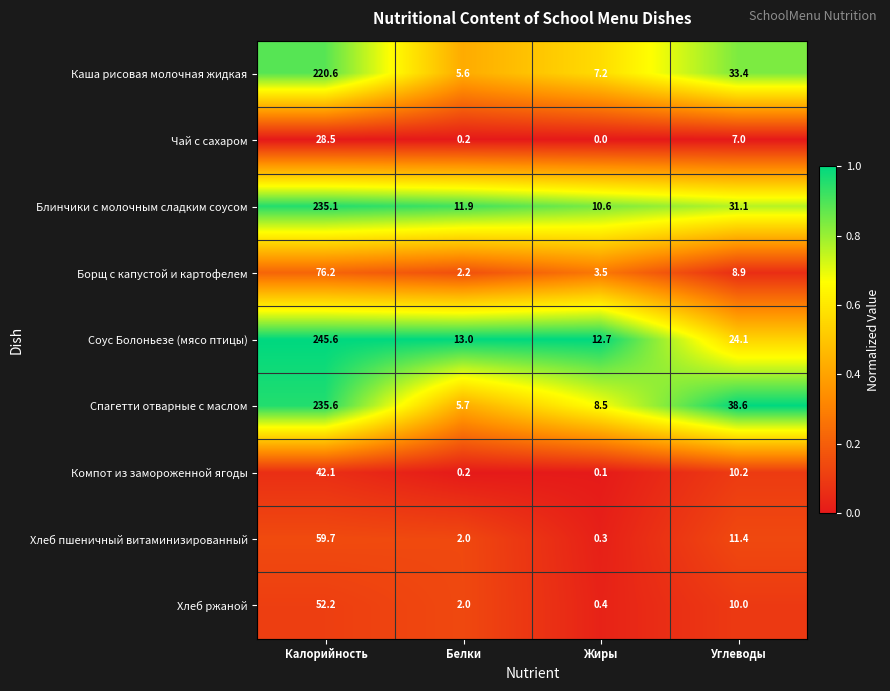

The value of Спагетти отварные с маслом at Углеводы is 8.4. True or false?

False